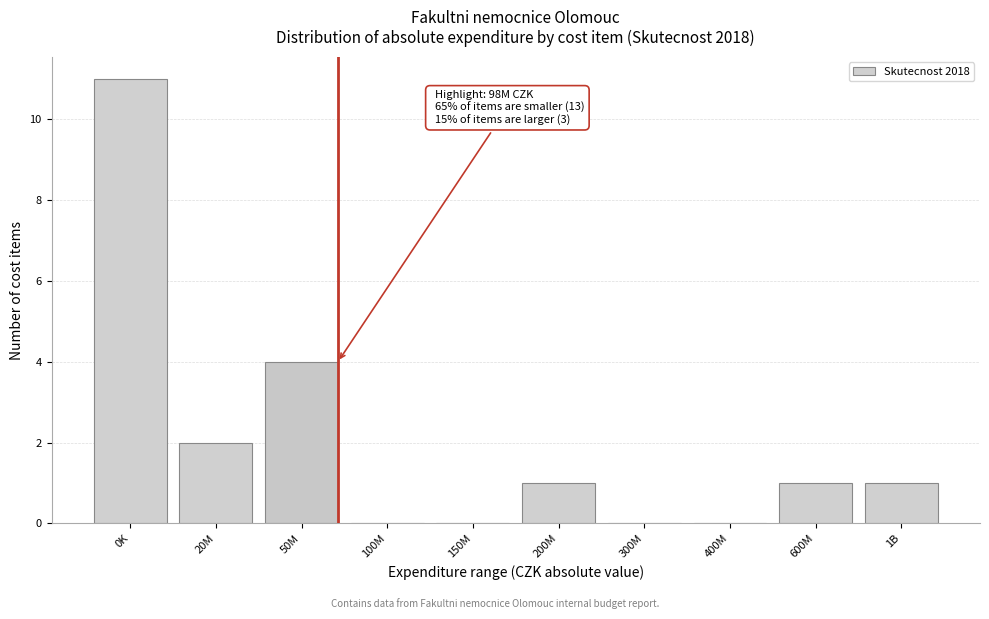

Reading left to right, what are all the values shown in this chart?

0K=11	20M=2	50M=4	100M=0	150M=0	200M=1	300M=0	400M=0	600M=1	1B=1